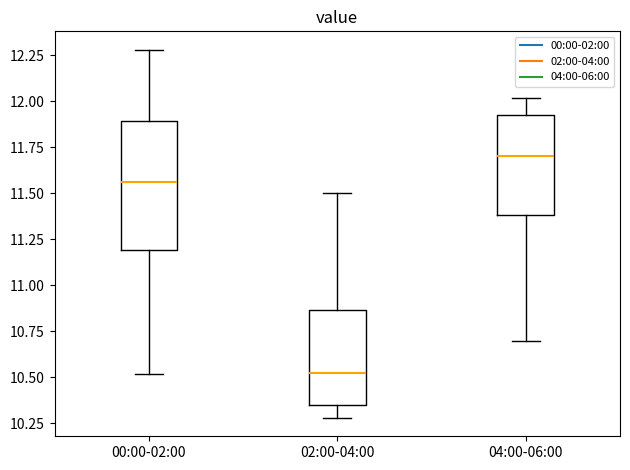

Reading left to right, read every box against the y-axis: the position of its median line, the range the box covers, and the ends of its whiskers. The values are not printed on the chart, so give them approximately, as read against the axis.

00:00-02:00: median 11.55, box 11.20 to 11.90, whiskers 10.50 to 12.30
02:00-04:00: median 10.55, box 10.35 to 10.85, whiskers 10.30 to 11.50
04:00-06:00: median 11.70, box 11.40 to 11.95, whiskers 10.70 to 12.00